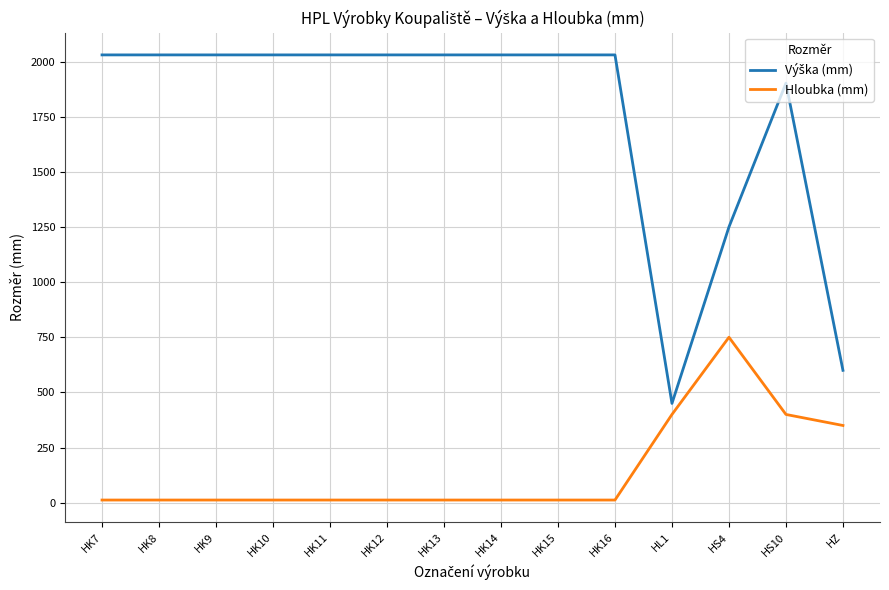

What is the maximum value shown in the chart?

2030